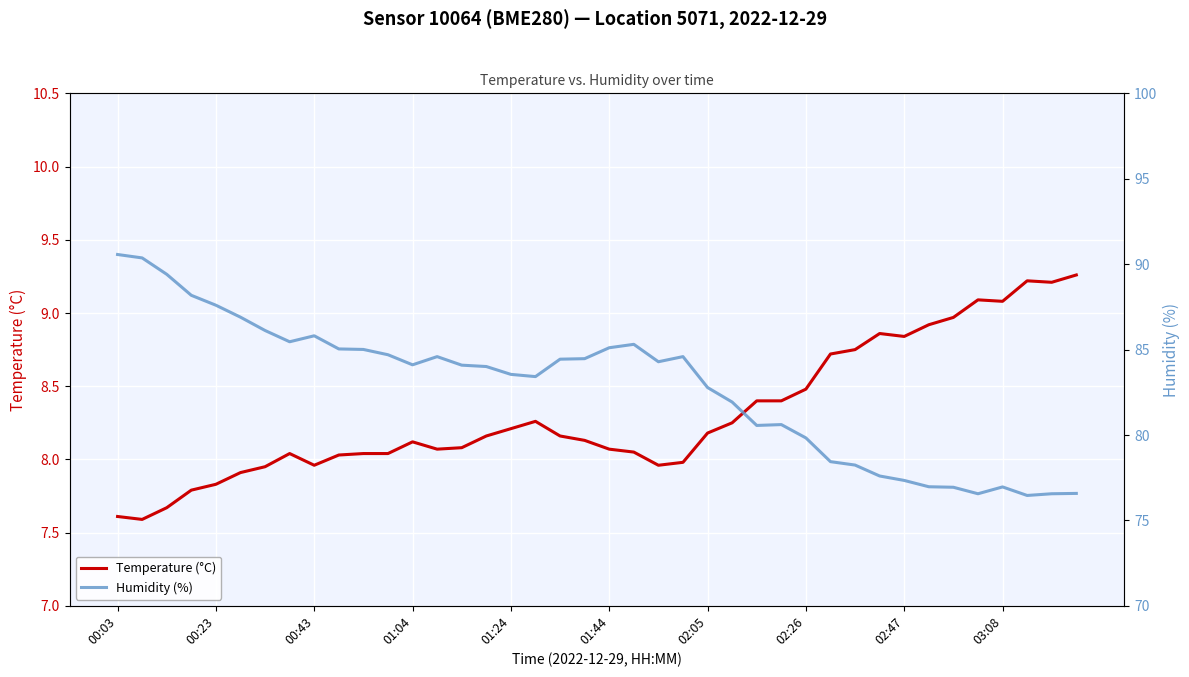

What is the value of the Temperature (°C) point at the 14th from the left?

8.1